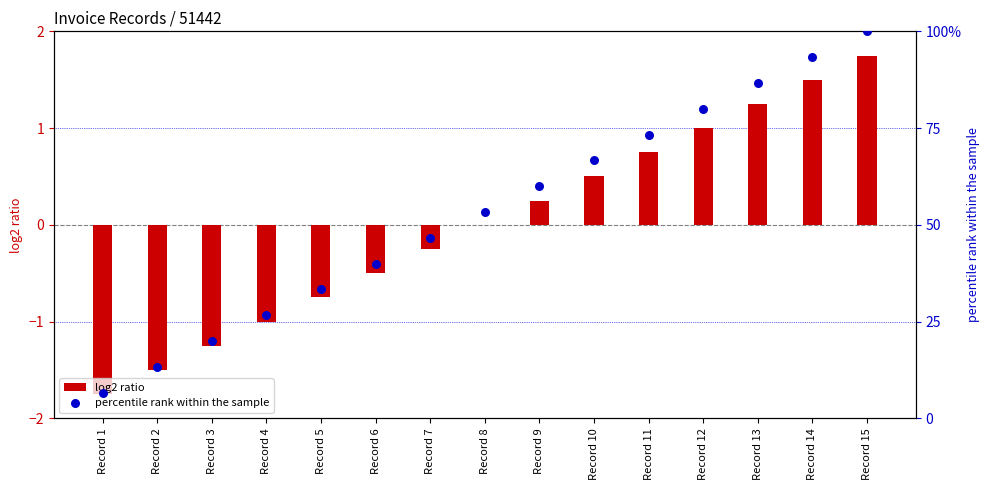

What are all the series names shown in the legend?

log2 ratio, percentile rank within the sample